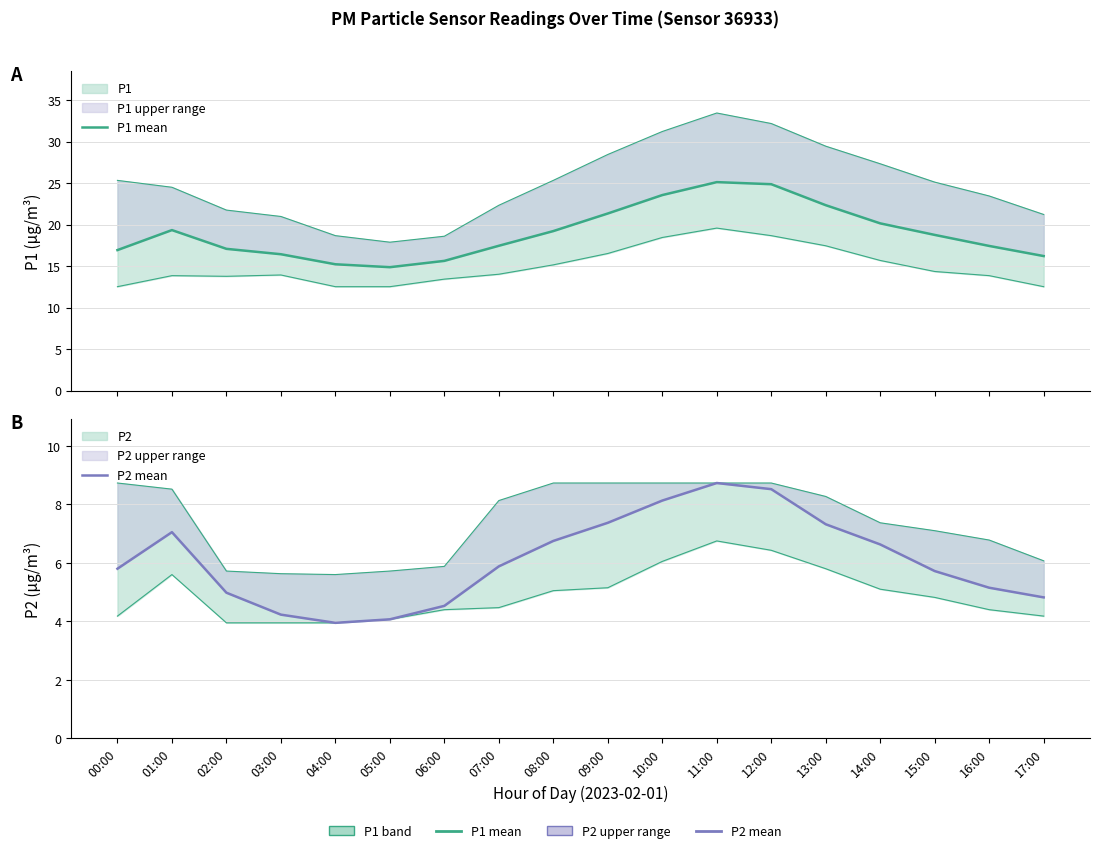

What is the difference between the maximum and minimum values in the P1 mean series?

10.3